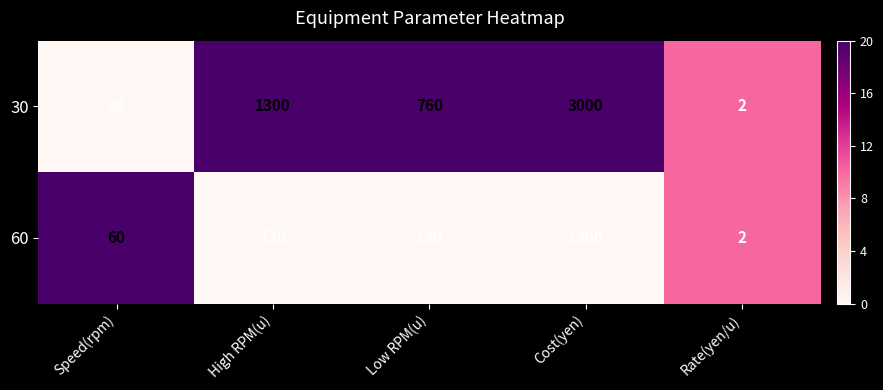

Is it true that 60 equals 28 at Speed(rpm)?

False